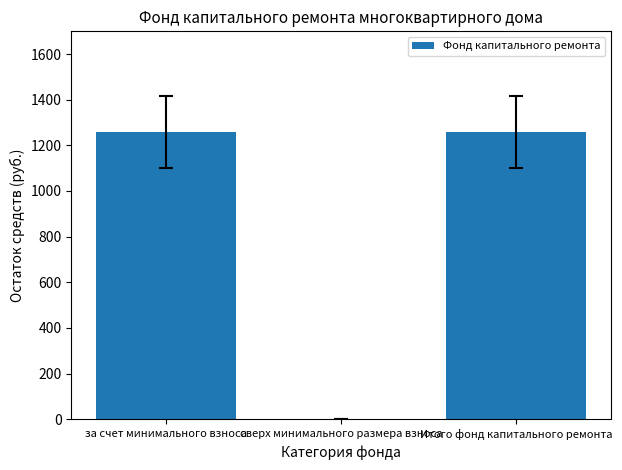

How many values are above zero?

2